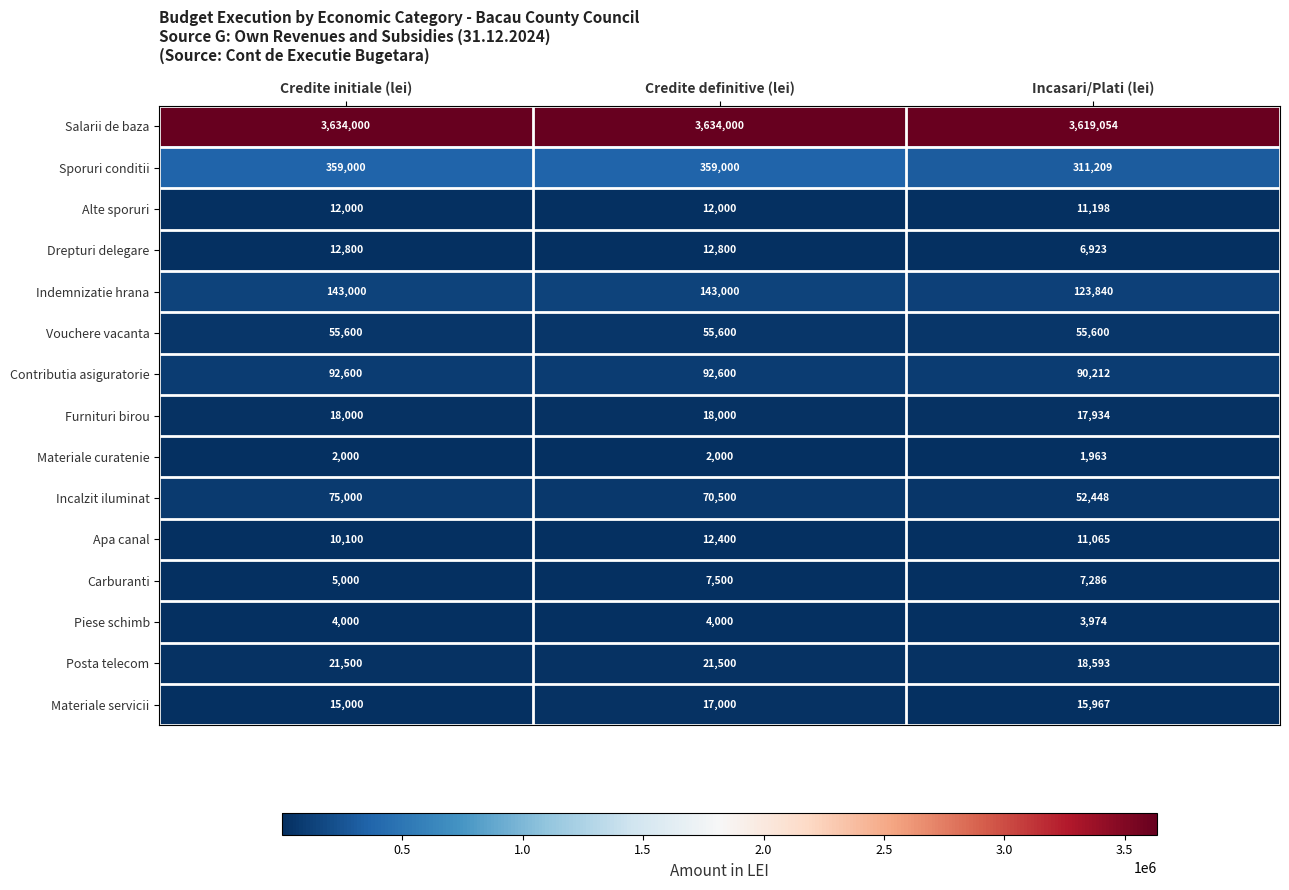

At which category does the chart reach its minimum across all series?

Incasari/Plati (lei)